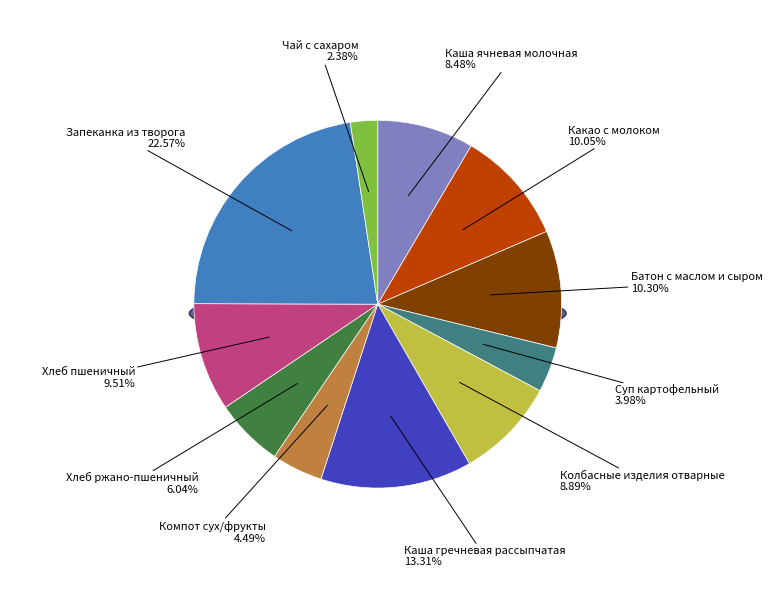

To the nearest percent, what is the difference between the Каша гречневая рассыпчатая and Чай с сахаром slice percentages?

11%